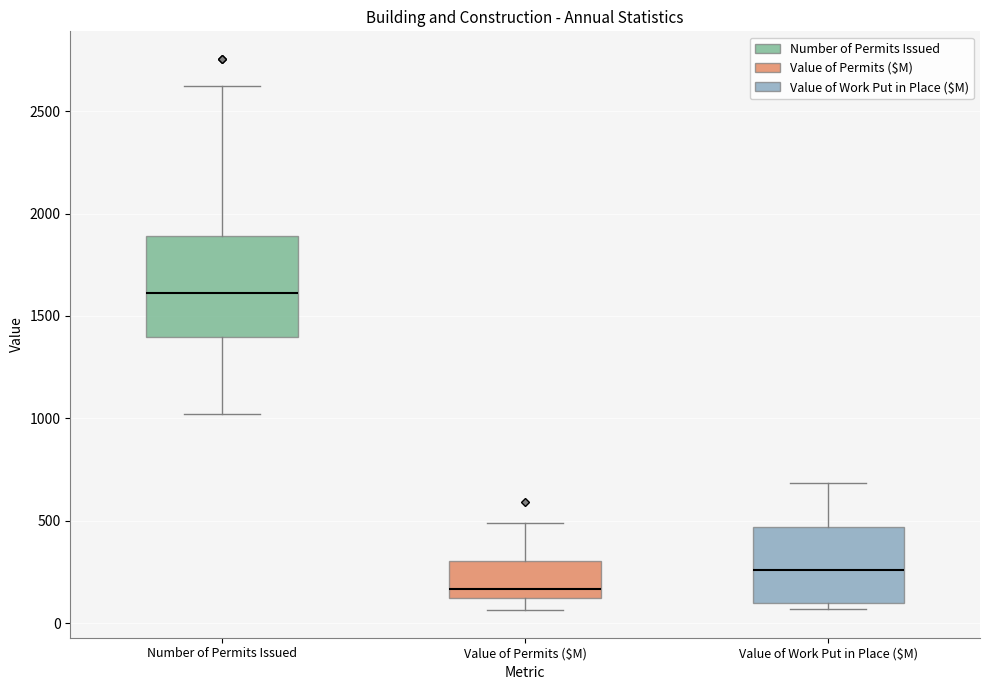

Which box's median line is the highest?

Number of Permits Issued